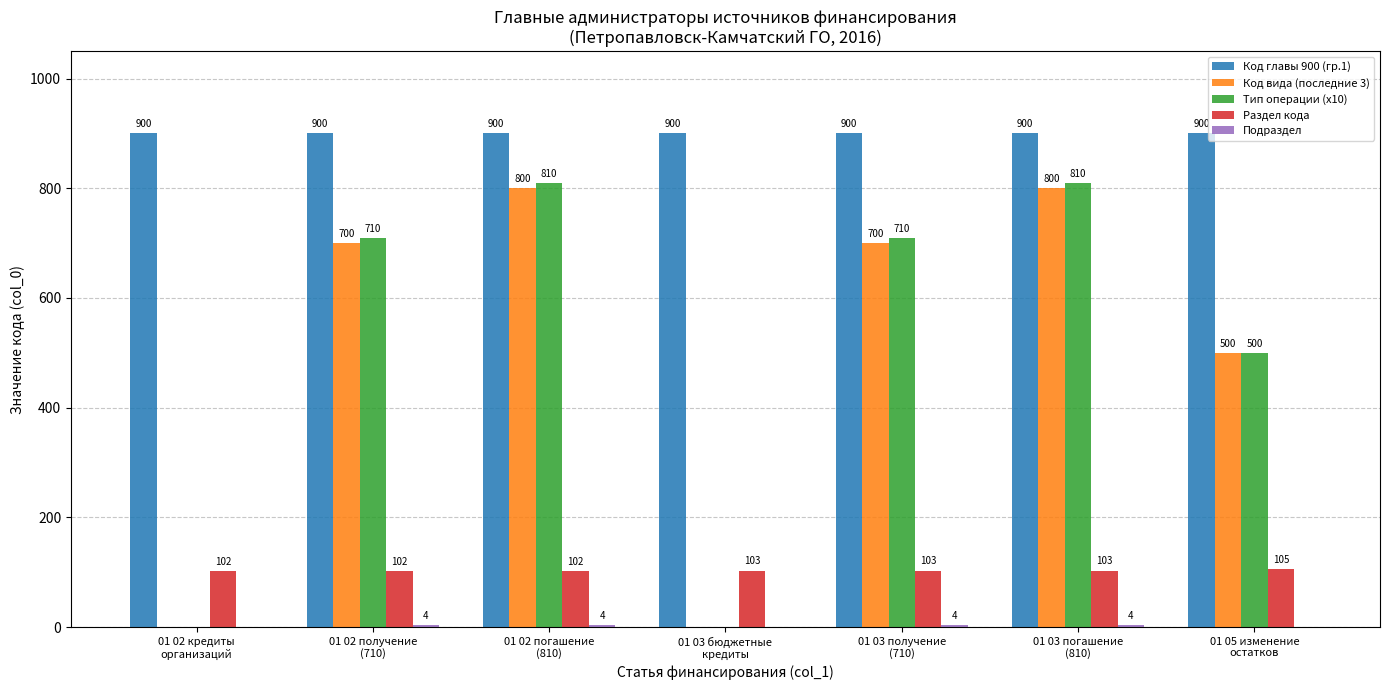

What is the average value of the Код главы 900 (гр.1) series?

900